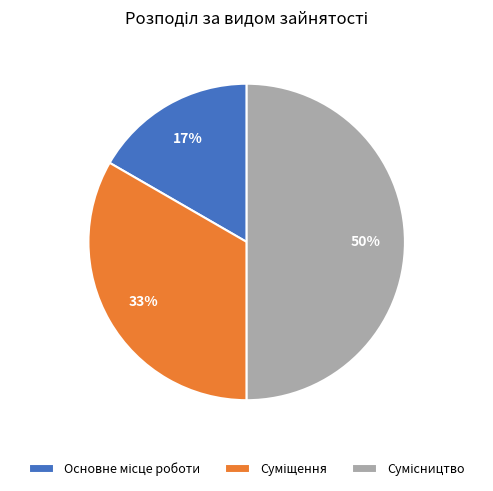

To the nearest percent, what is the average slice percentage?

33%